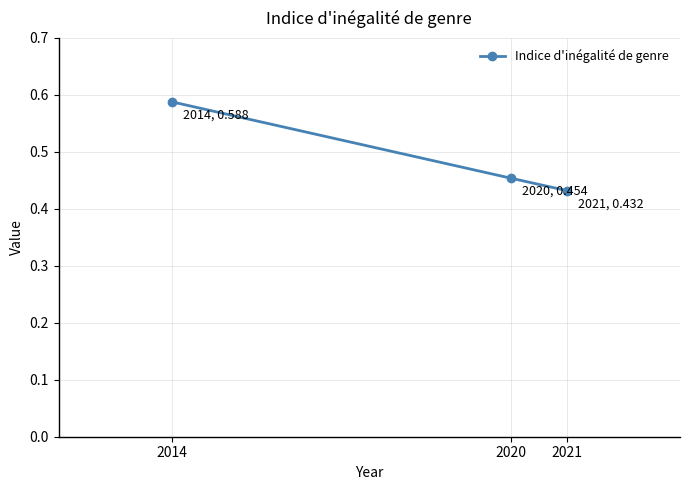

Is it true that the value at 2014 is 0.3?

False